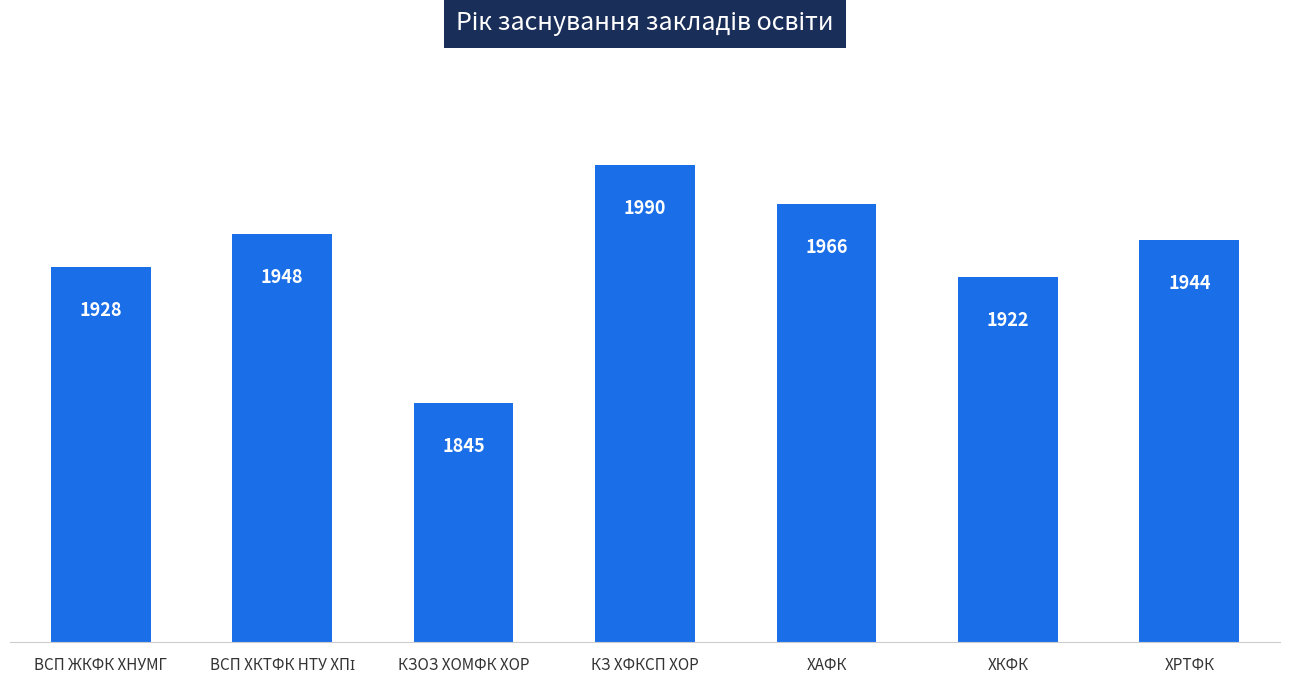

How many categories are shown in the chart?

7